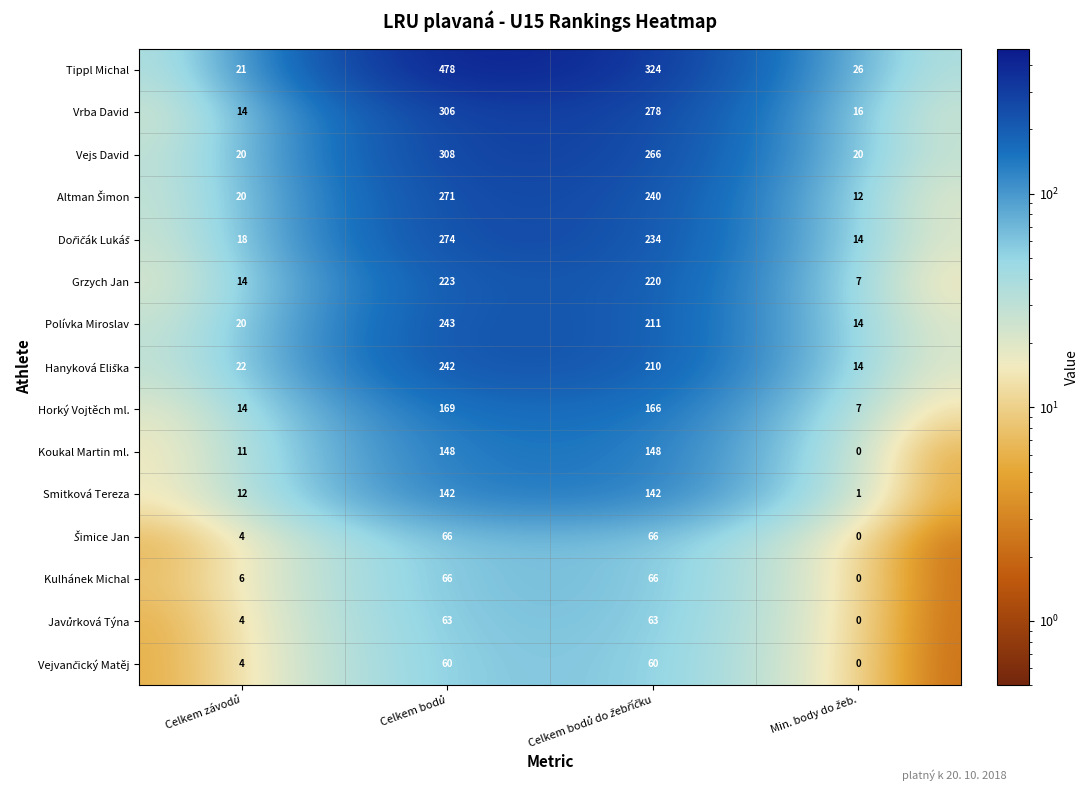

What is the difference between the second highest and second lowest values in the Vejs David series?

246